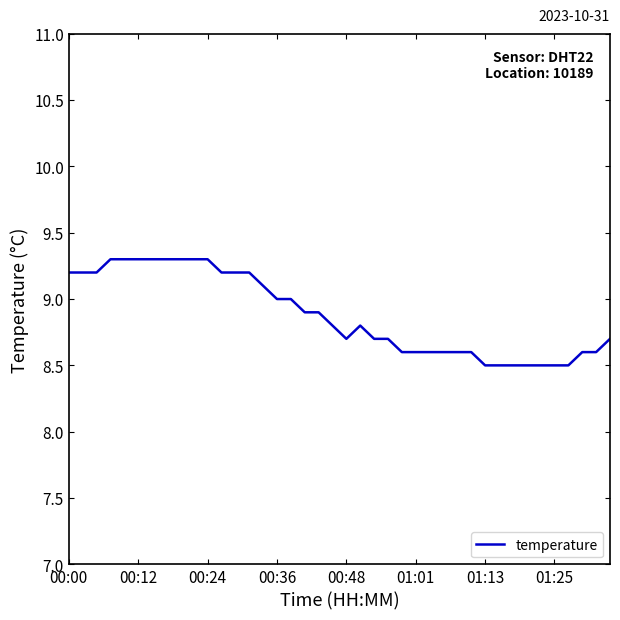

What is the difference between the maximum and minimum values?

0.8